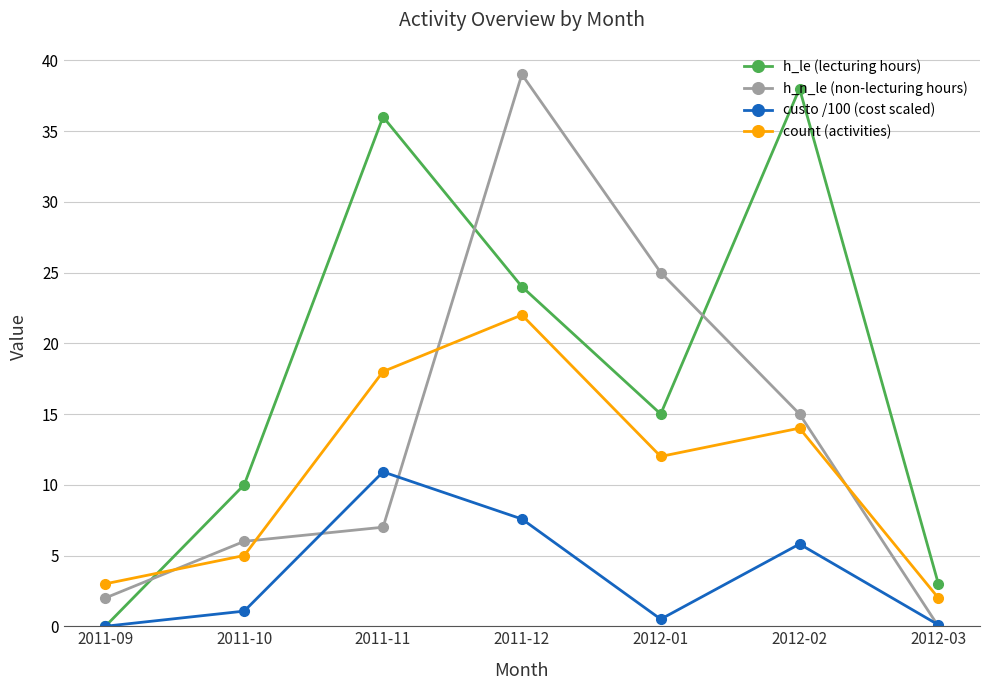

What is the average value of the h_le (lecturing hours) series?

18.0